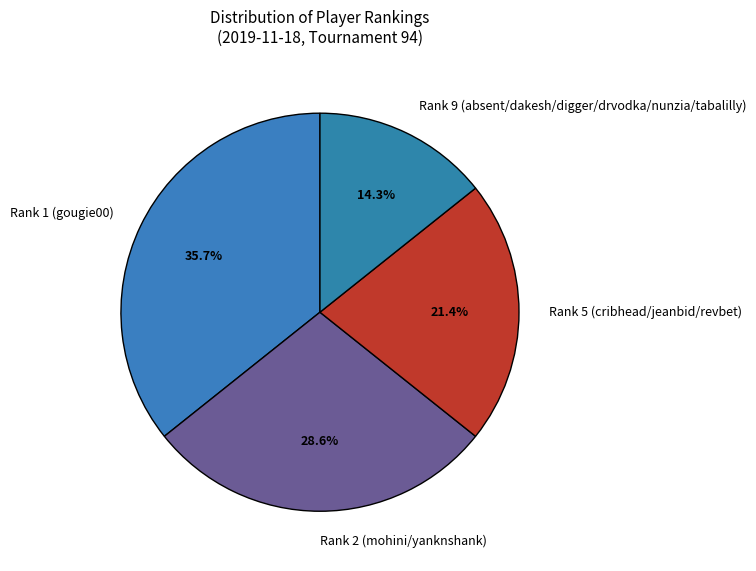

What portion of the pie excludes Rank 5 (cribhead/jeanbid/revbet)?

78.6%